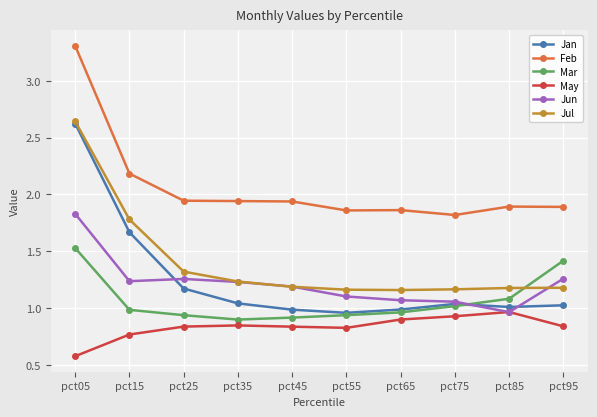

Is it true that Jan equals 0.7 at pct85?

False